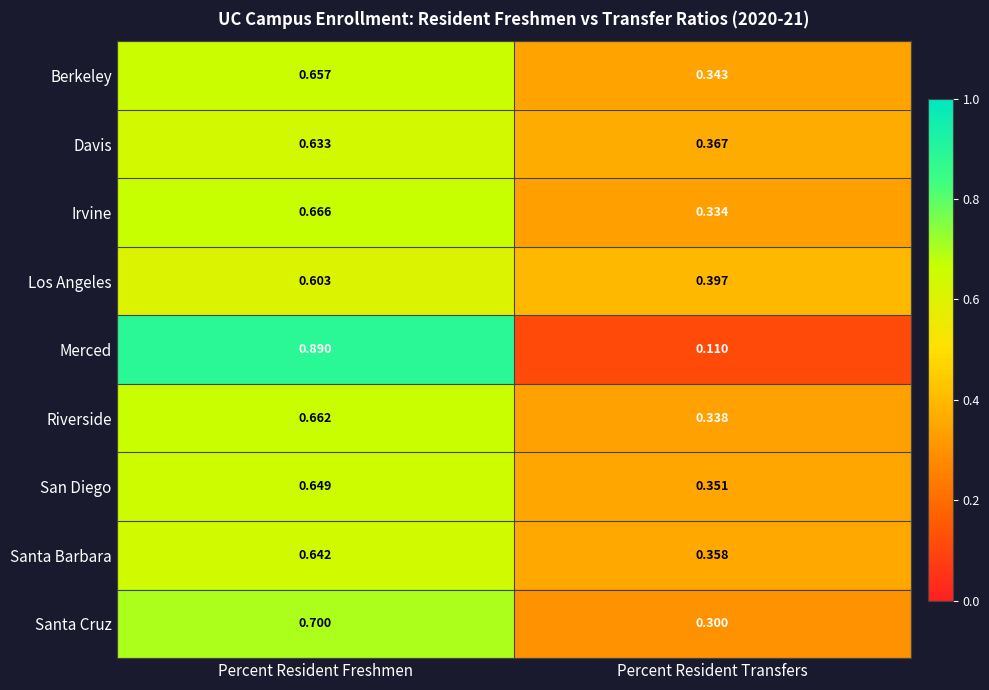

Which category has the highest value across all series?

Percent Resident Freshmen